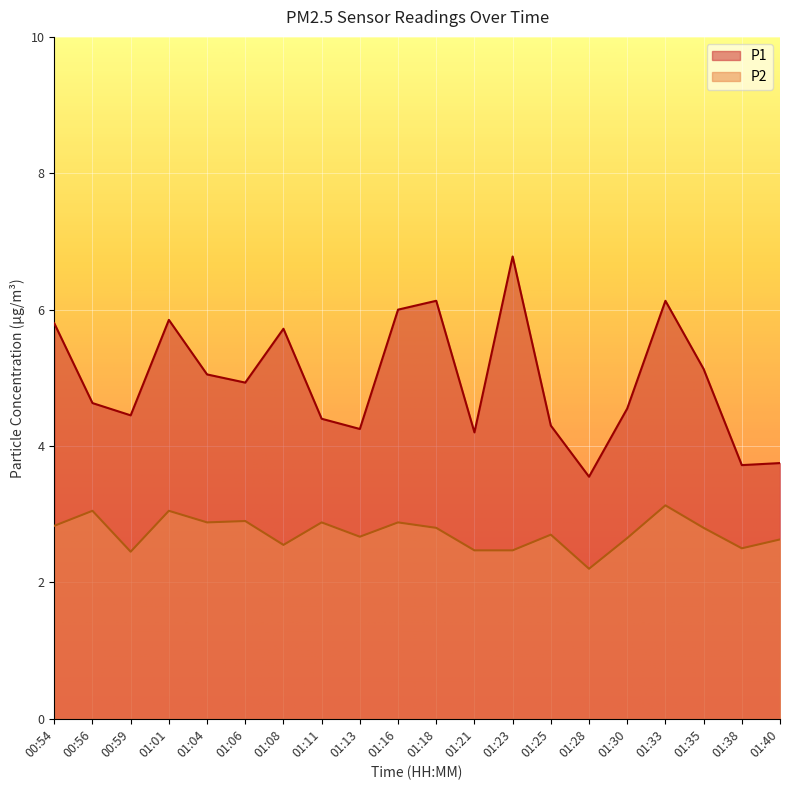

How many lines are shown in the chart?

2